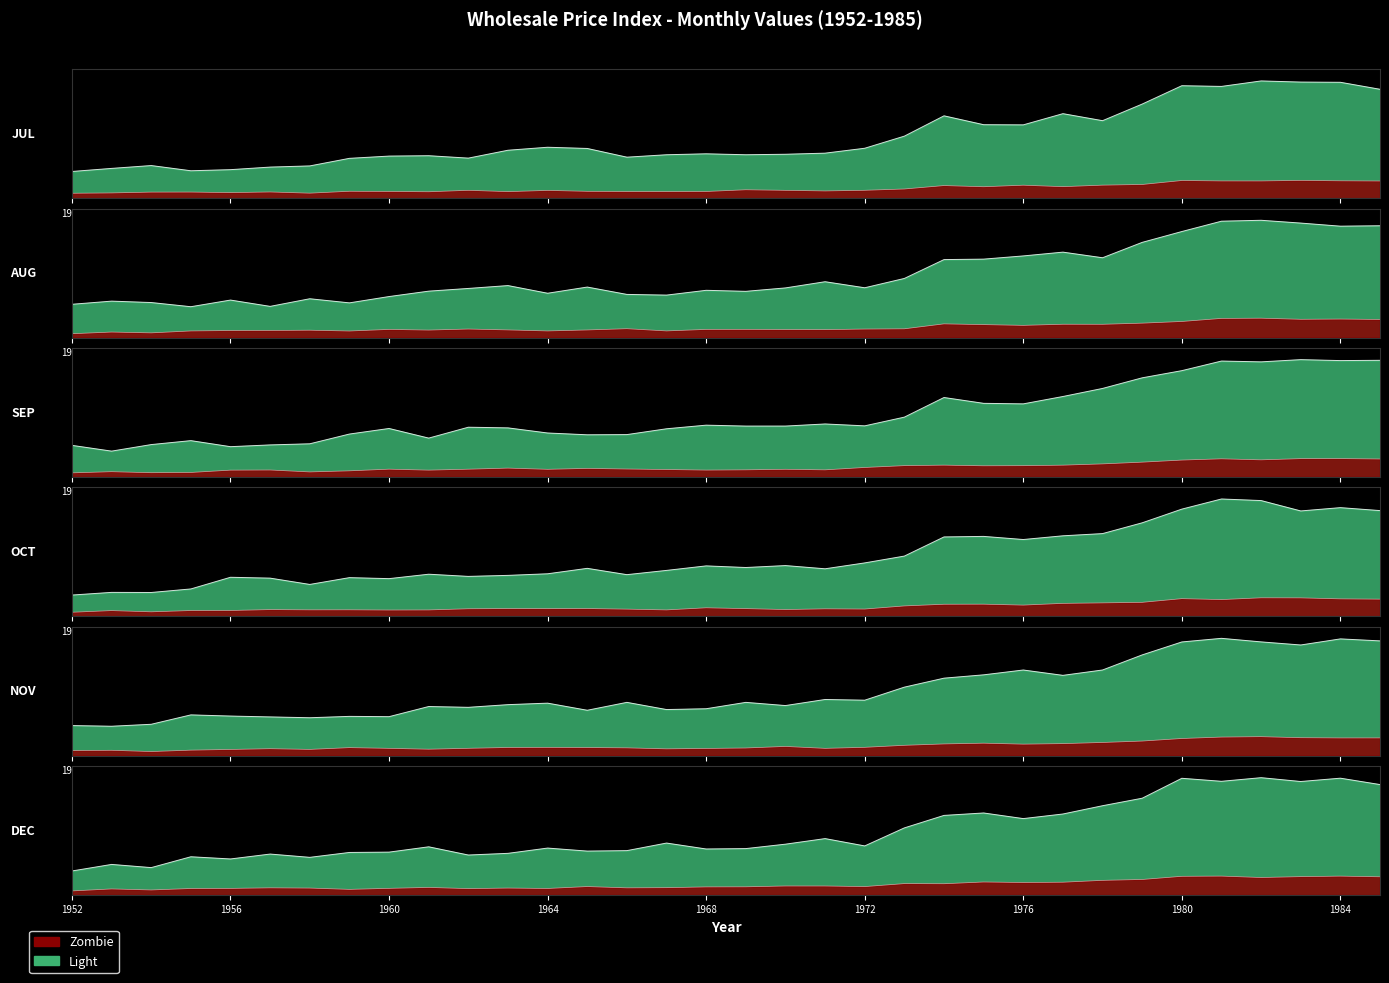

Count the number of categories in the chart.

34